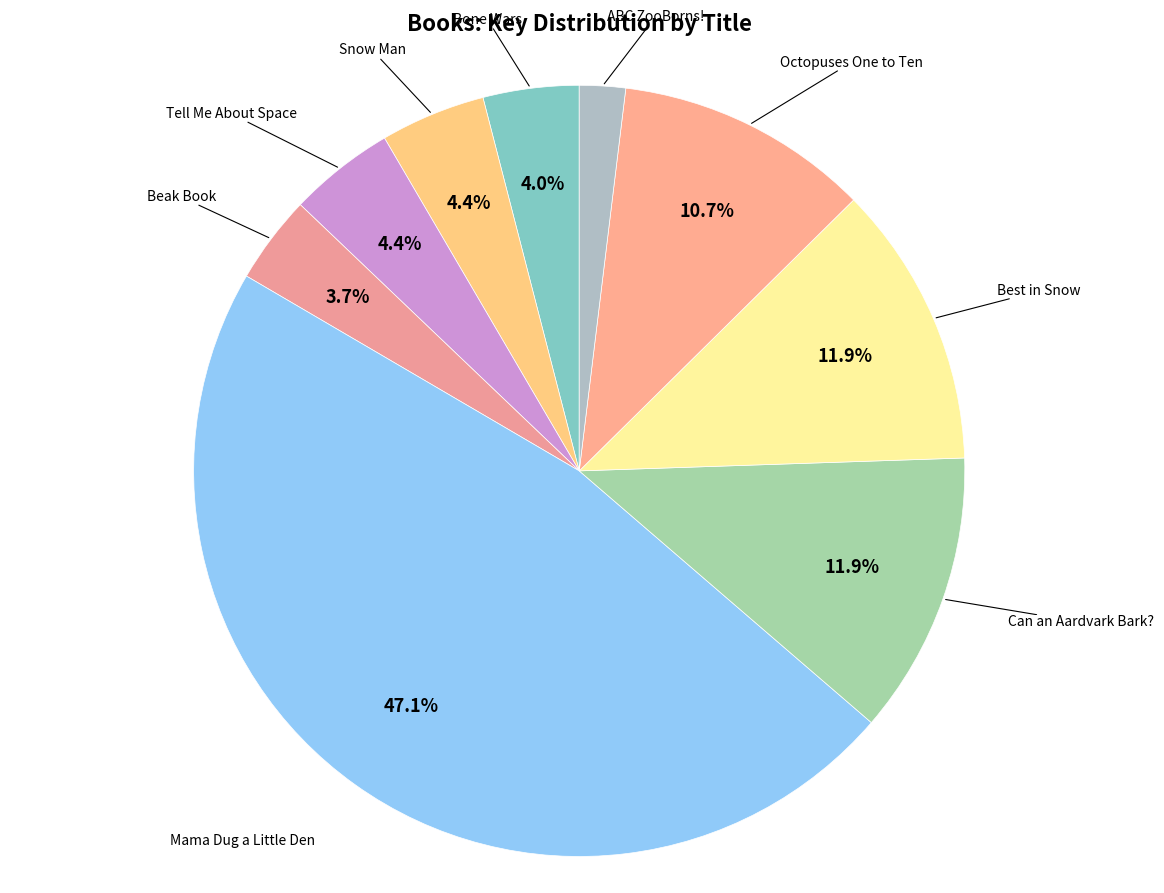

How many segments does this pie chart have?

9